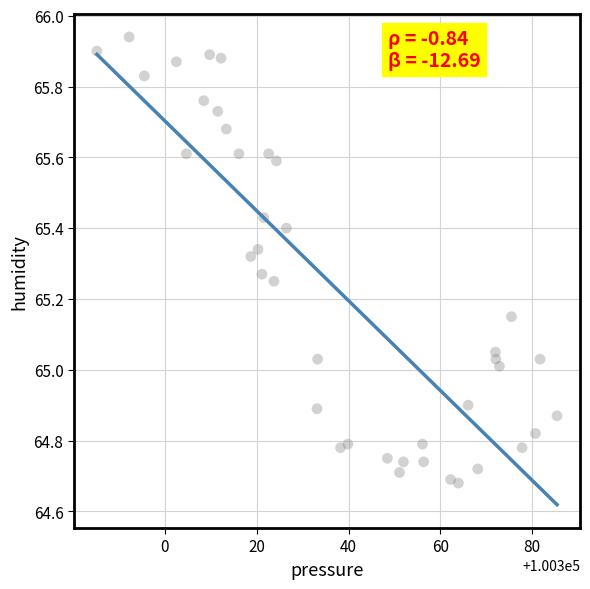

What is the range of X values (max minus min)?

100.2